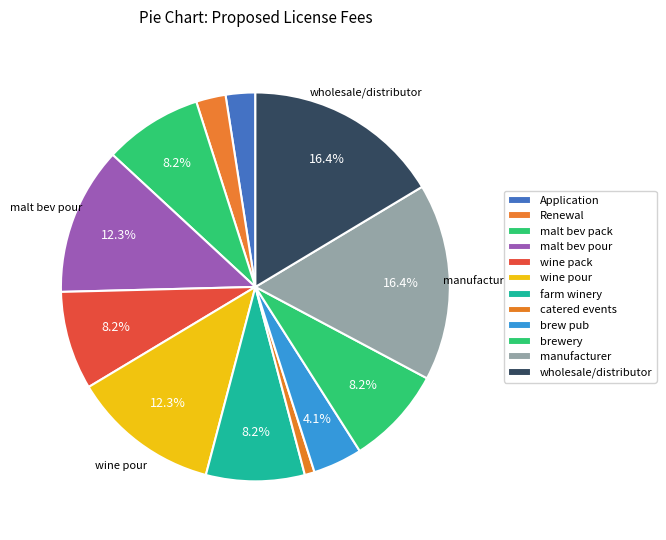

Is catered events the majority of the pie?

No